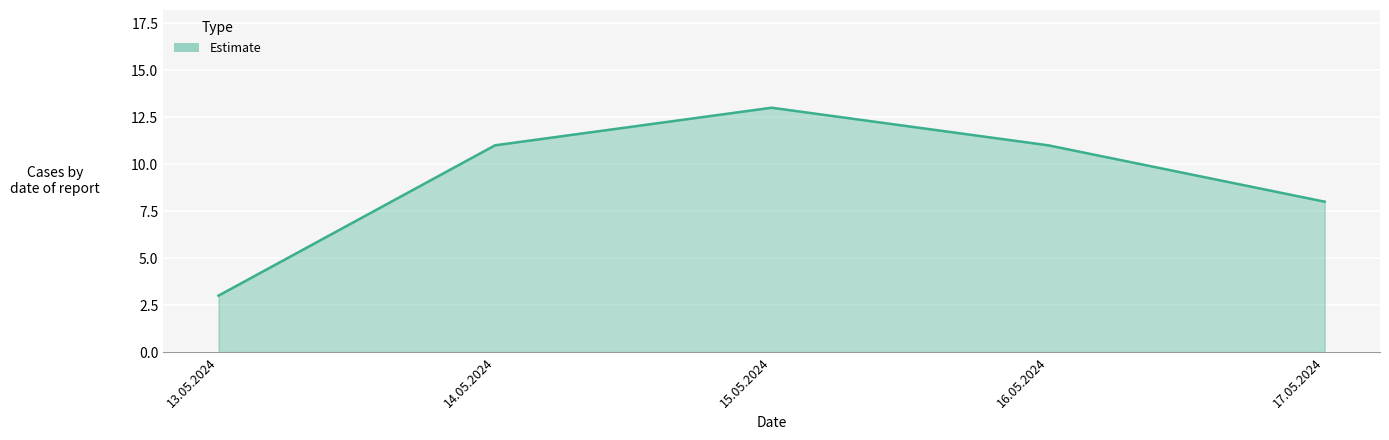

True or false: the data shows 11 at 16.05.2024.

True